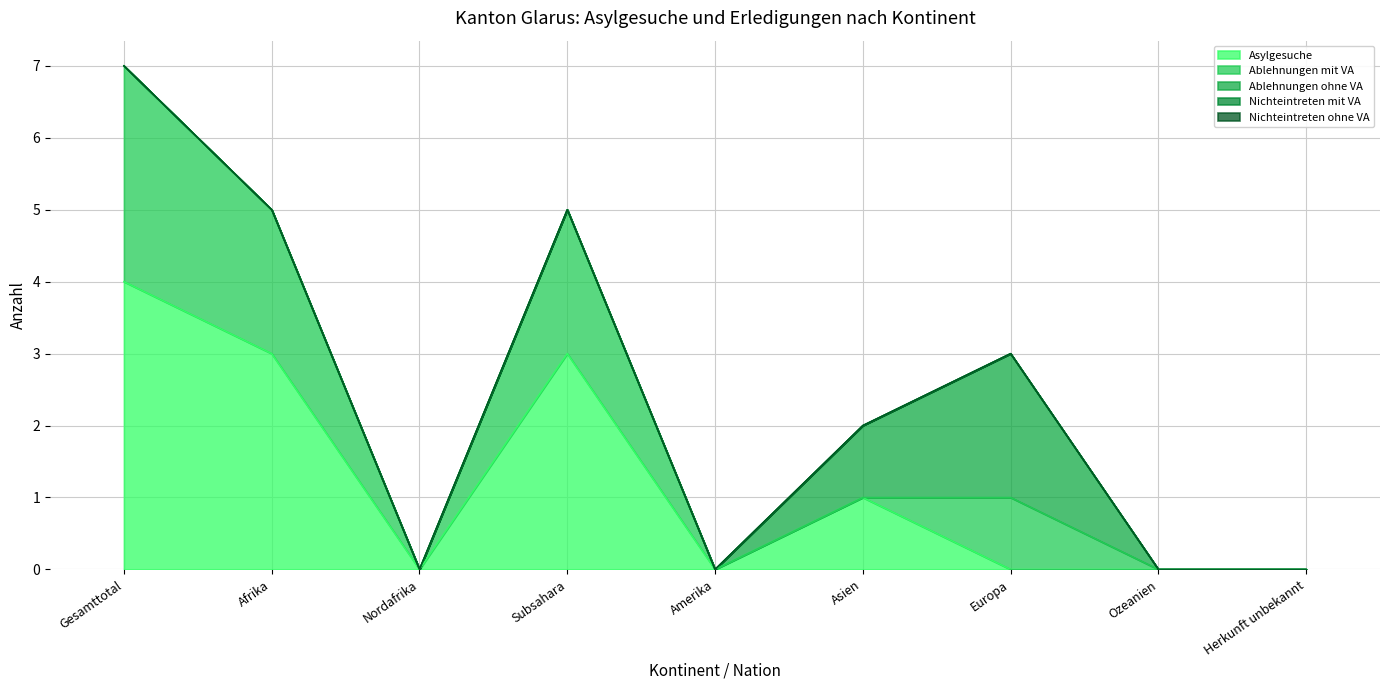

Does the chart display data point markers on the line(s)?

No